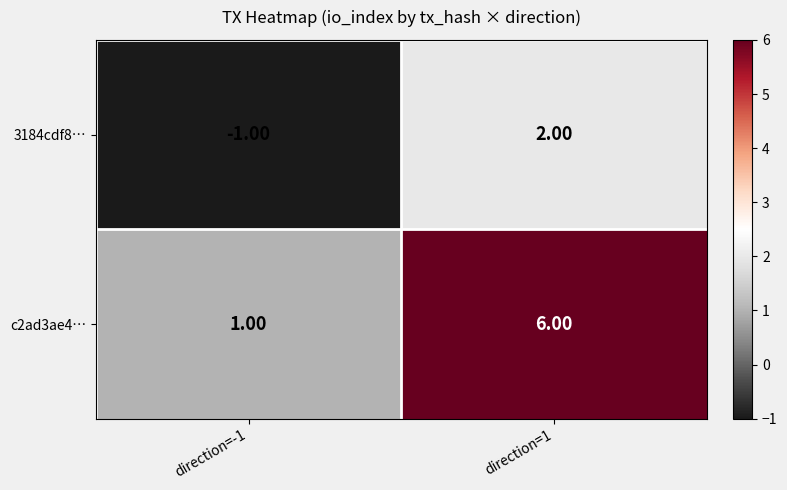

List the labels in order of 3184cdf8… value, smallest first.

direction=-1, direction=1